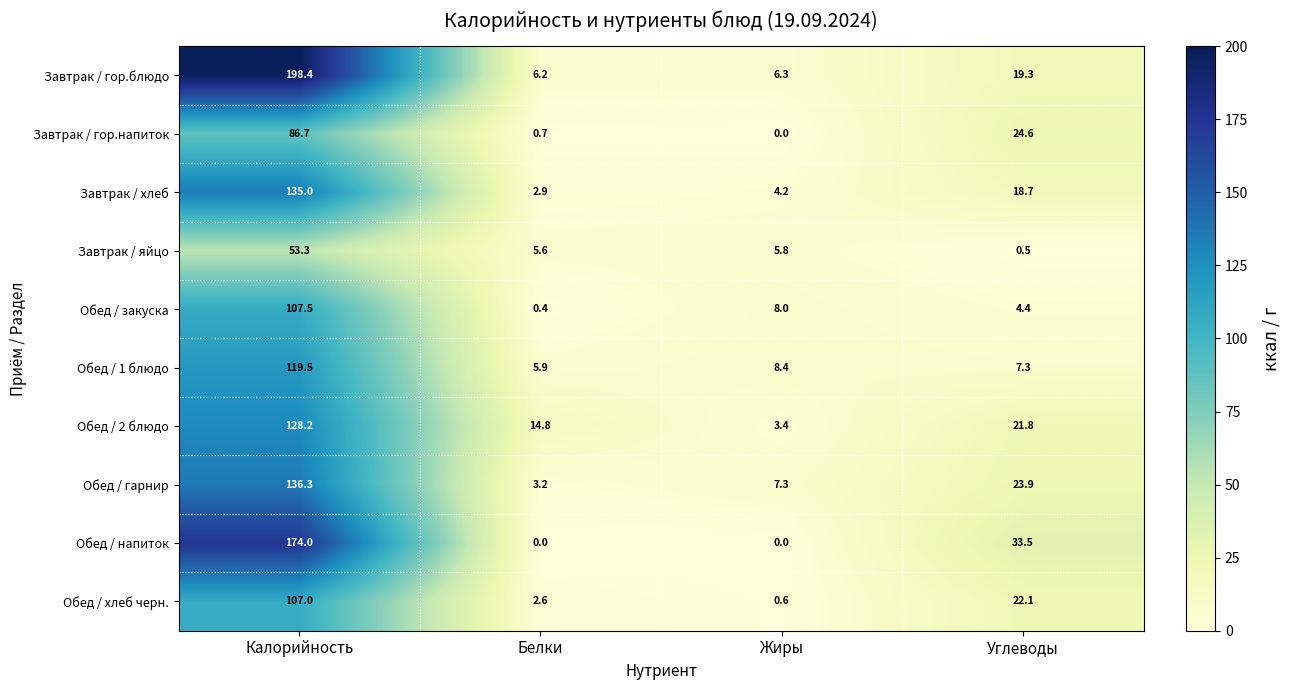

What is the total value across all series at Белки?

42.3